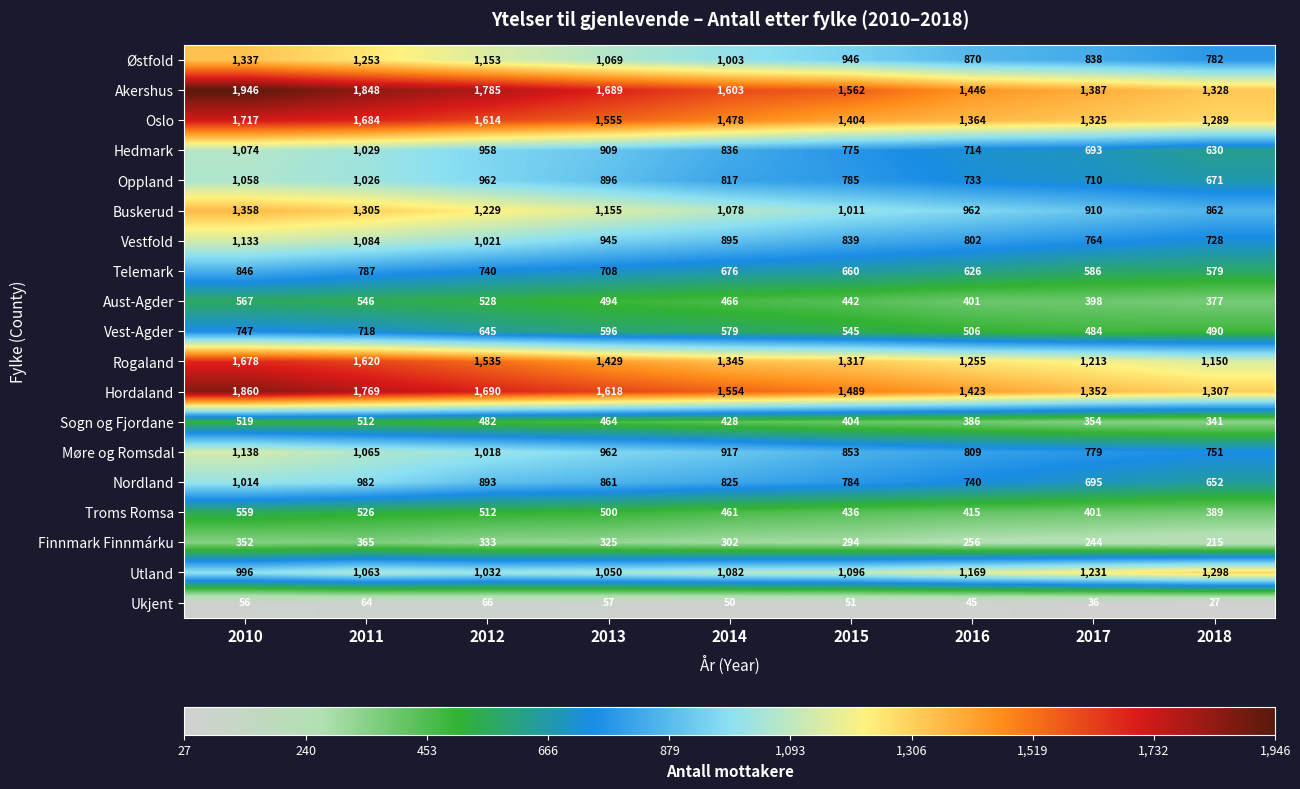

True or false: Oslo has a value of 536 at 2014.

False